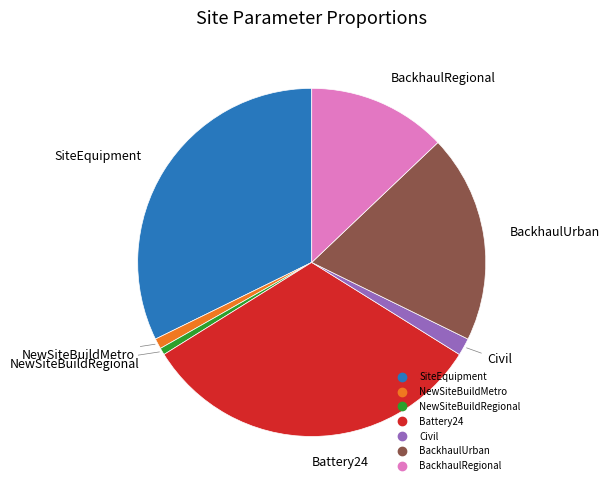

Is there any slice that represents more than half of the pie?

No